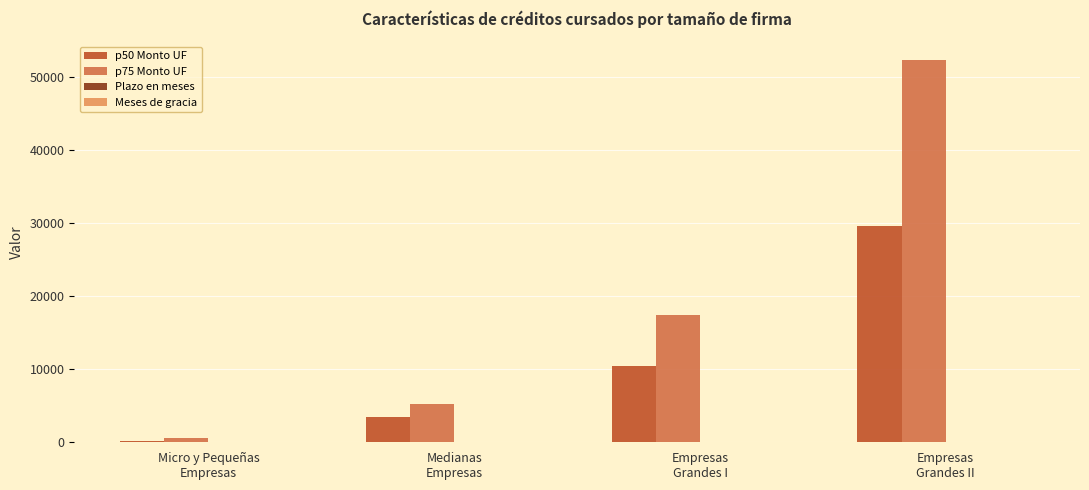

Which series has the widest spread of values?

p75 Monto UF